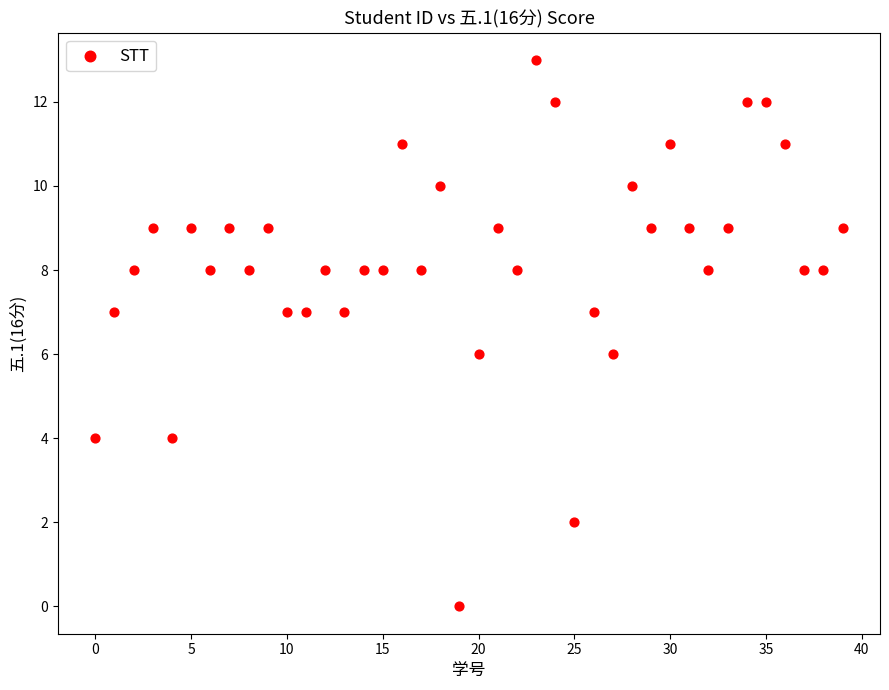

What is the range of Y values (max minus min)?

13